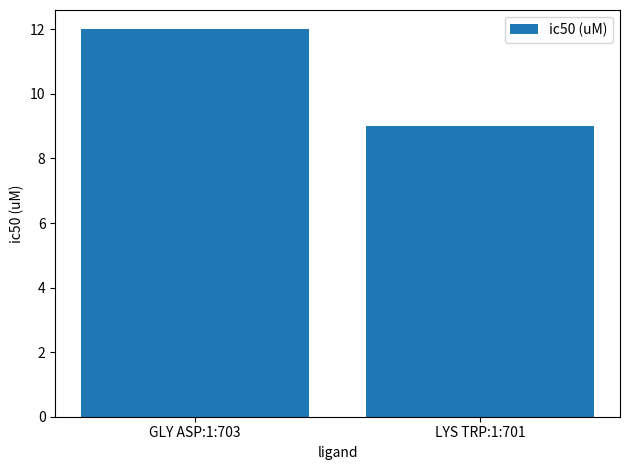

What is the difference between the values at GLY ASP:1:703 and LYS TRP:1:701?

3